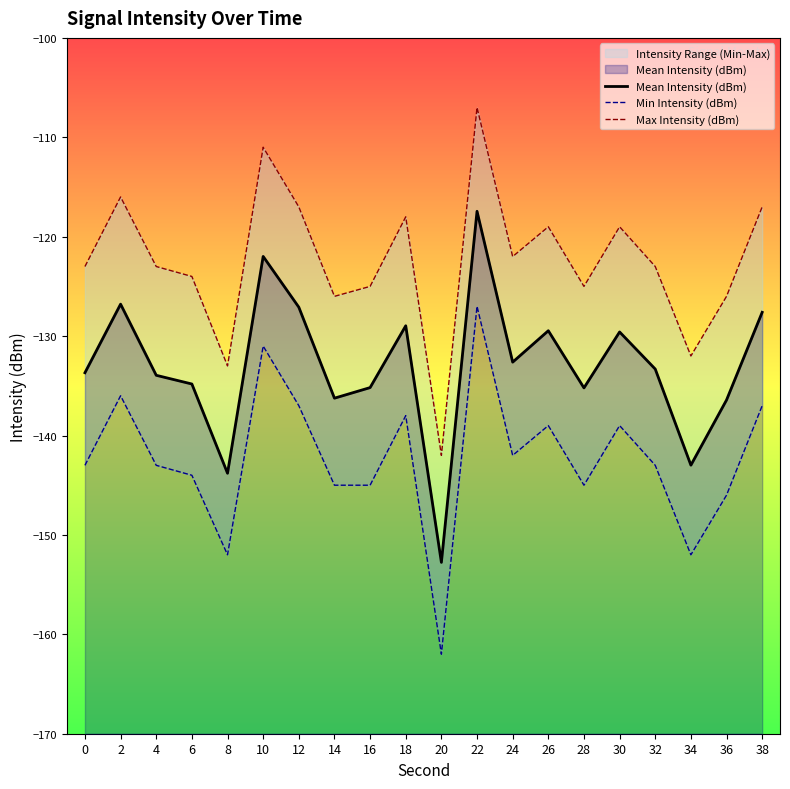

What is the value of the Mean Intensity (dBm) point at the 7th from the left?

-127.1